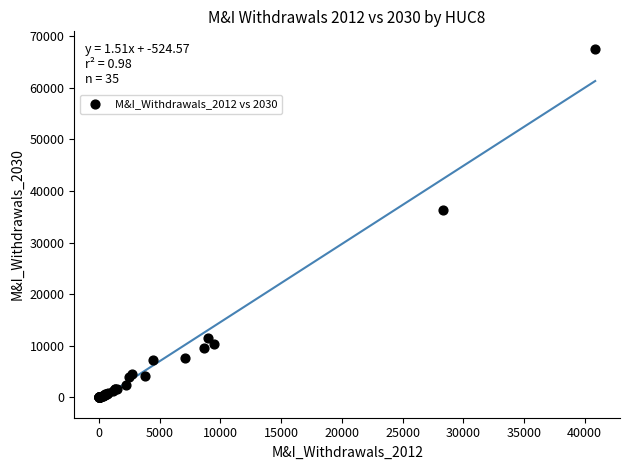

What Y value in the scatter plot is closest to 33766?

36367.8